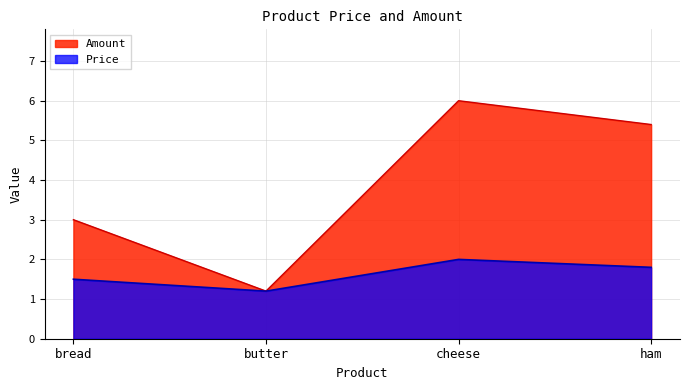

What is the sum of all Amount values?

15.6